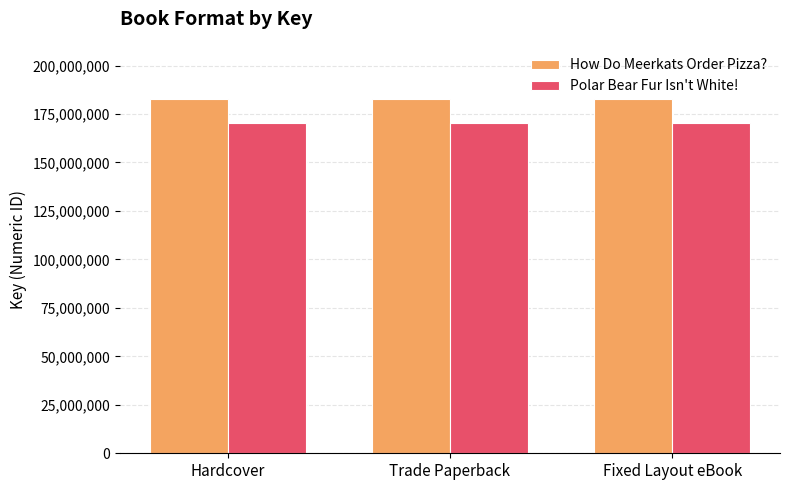

What is the smallest value displayed?

170396129